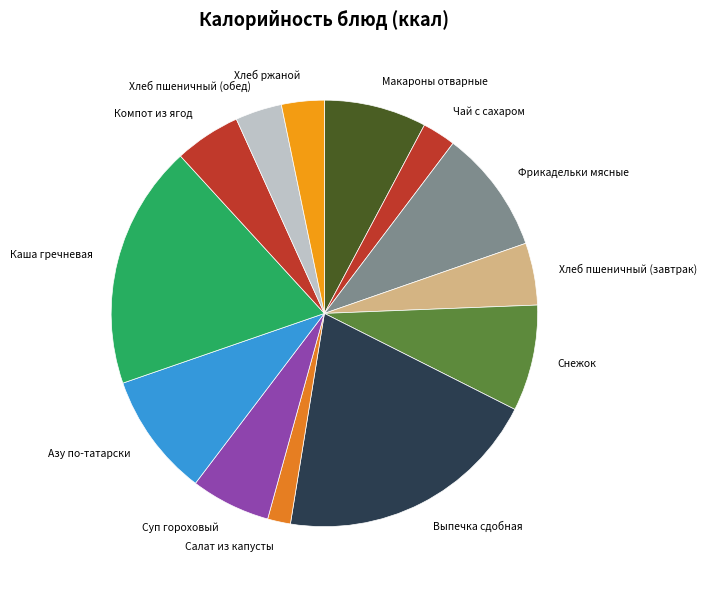

How many slices are in this pie chart?

13